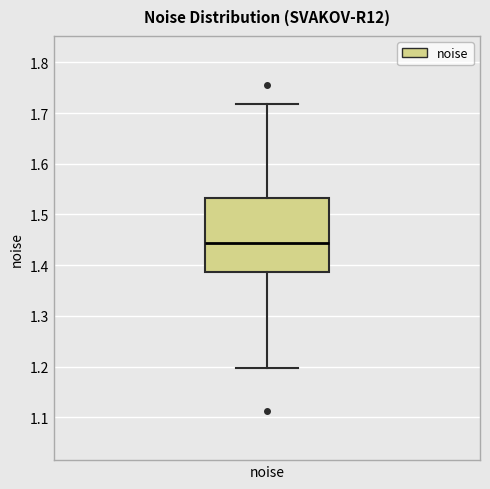

Read this box plot against the y-axis: the position of the median line, the range covered by the box, and the ends of both whiskers. The values are not printed on the chart, so give them approximately, as read against the axis.

median 1.44, box 1.39 to 1.53, whiskers 1.20 to 1.72